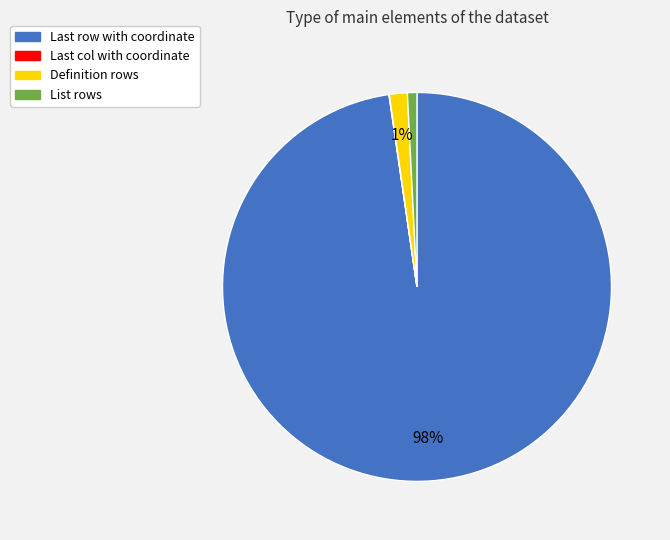

Which category has the biggest portion of the pie?

Last row with coordinate